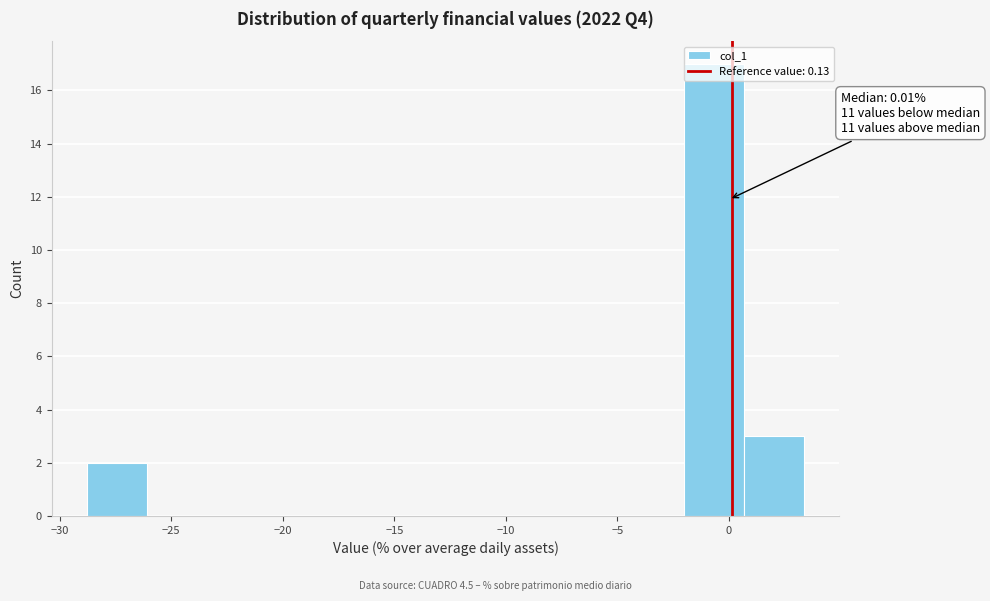

Which range on the x-axis has the tallest bar?

-2.0 to 0.5